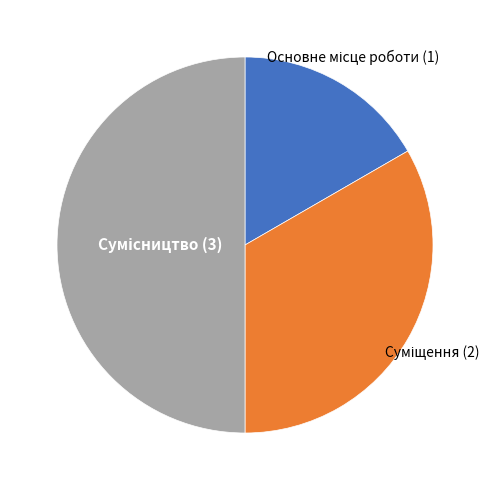

How many segments does this pie chart have?

3